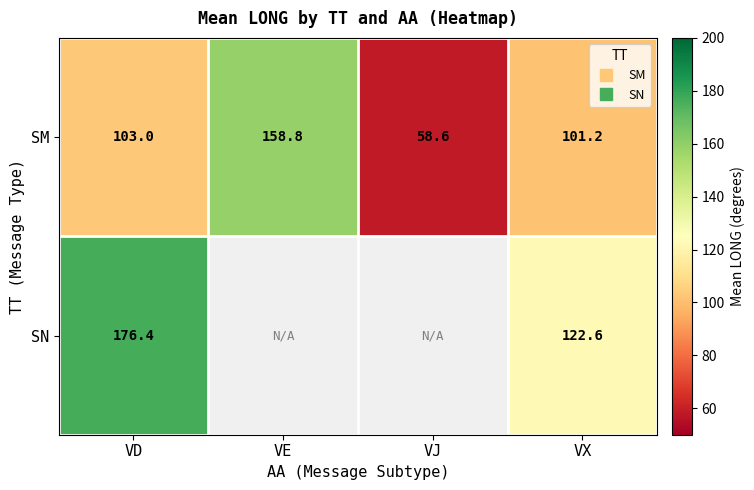

What is the total value across all series at VE?

158.8